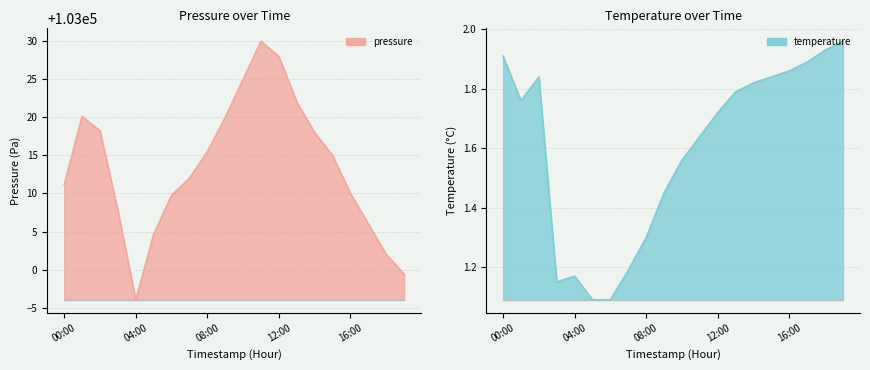

At which category does temperature reach its first local valley?

01:00